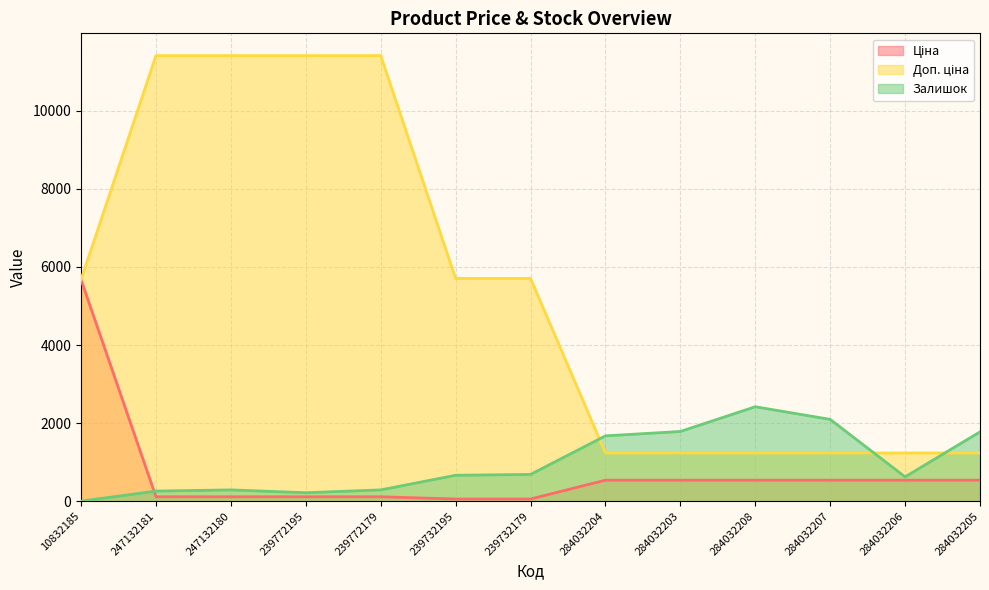

What is the total value across all series at 239732195?

6427.1